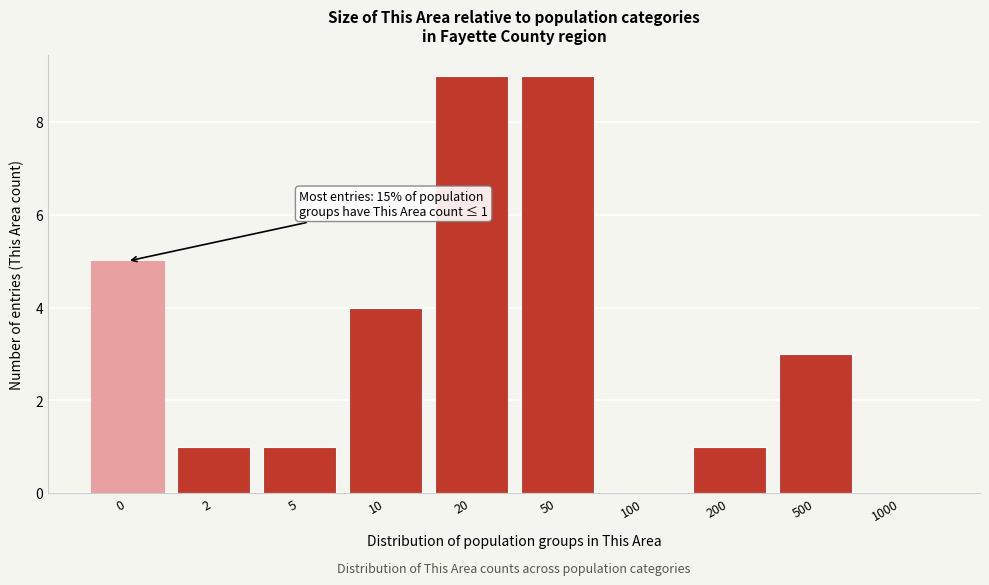

Reading right to left, extract all data points from this chart.

1000=0	500=3	200=1	100=0	50=9	20=9	10=4	5=1	2=1	0=5